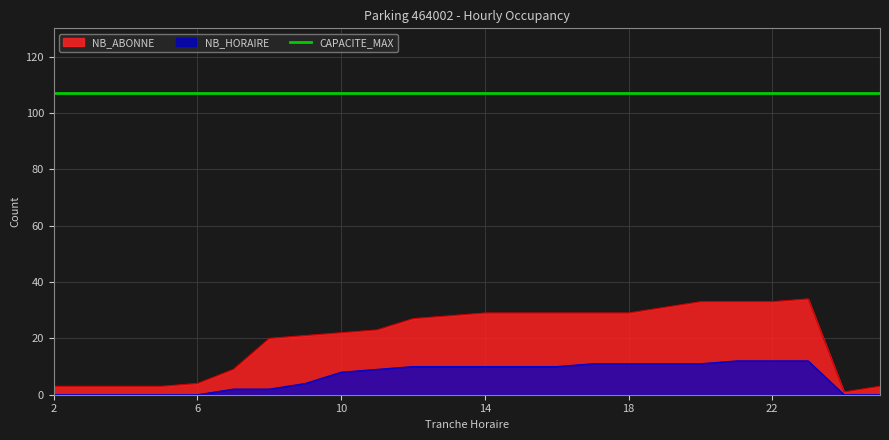

True or false: NB_ABONNE has a value of 3 at 2.

True